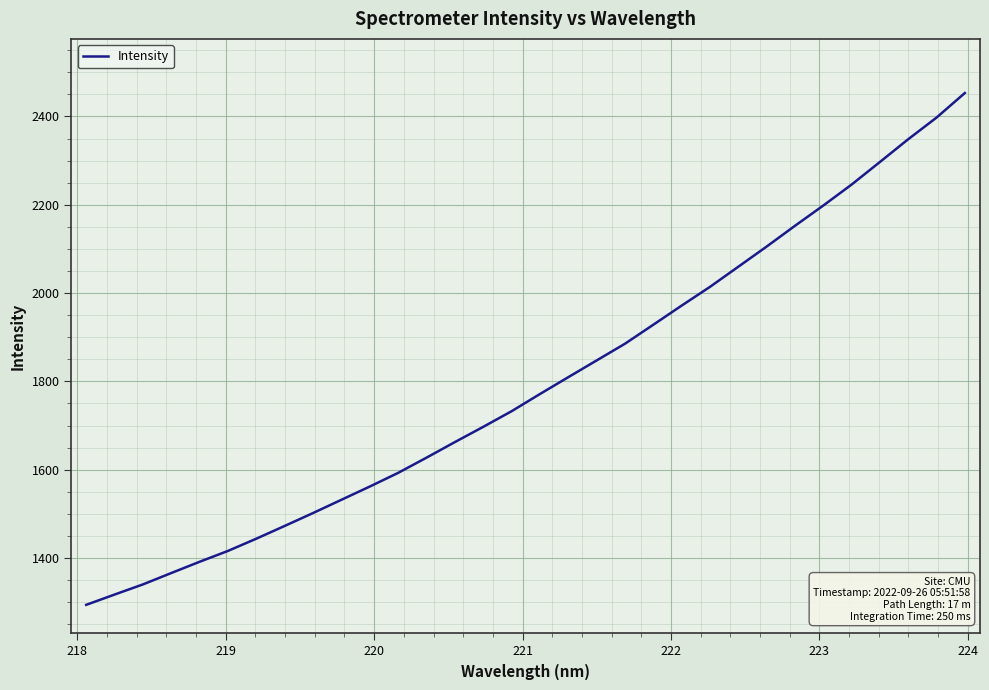

What is the difference between the maximum and minimum values?

1159.2